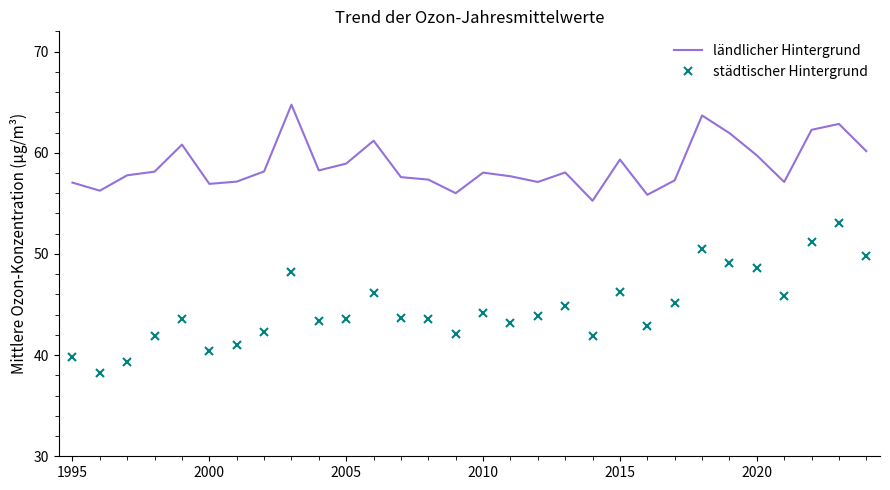

Which series has the largest total across all categories?

ländlicher Hintergrund